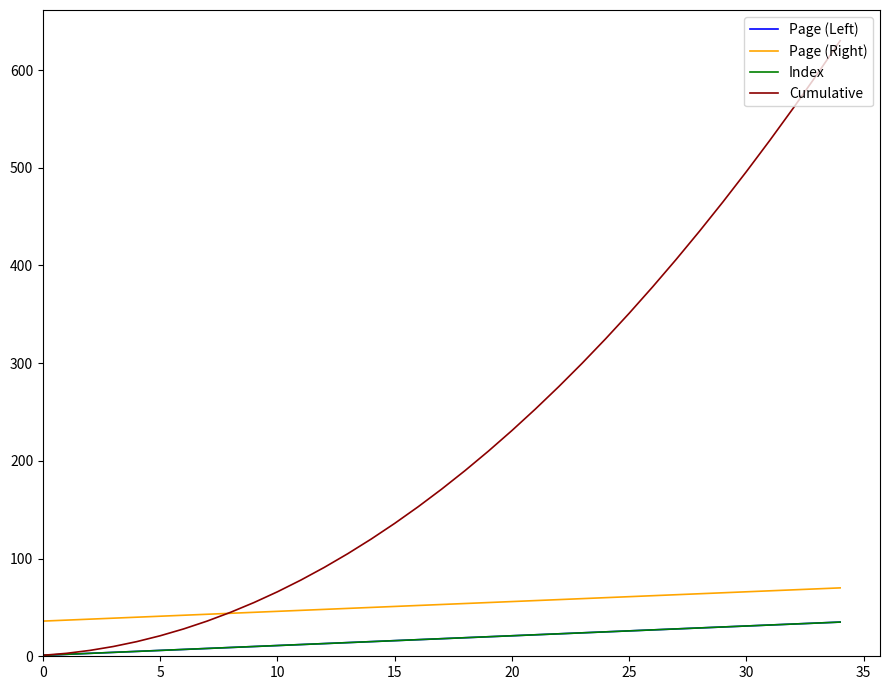

Is this an area chart (filled region under the line)?

No